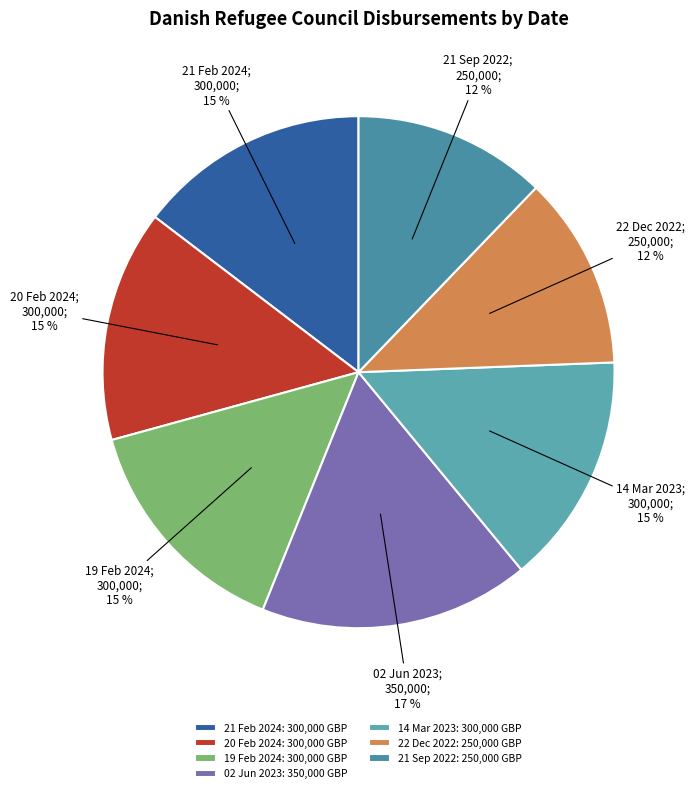

Between 19 Feb 2024 and 20 Feb 2024, which is larger?

19 Feb 2024